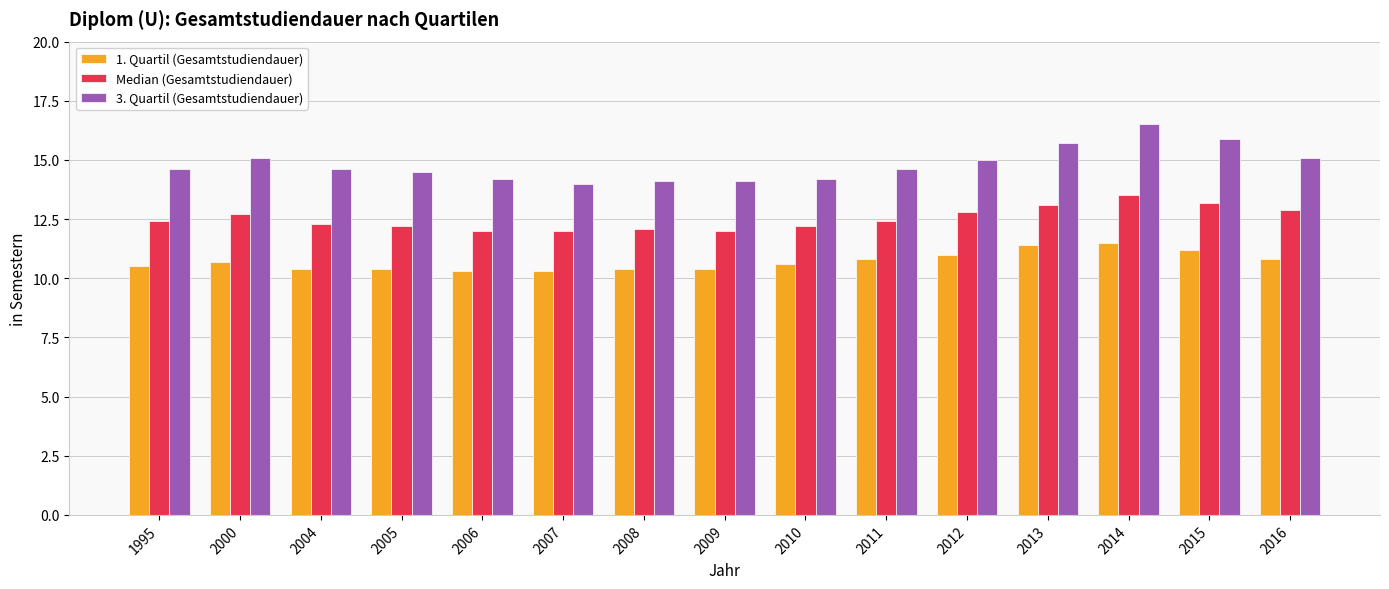

Which series has the largest total across all categories?

3. Quartil (Gesamtstudiendauer)